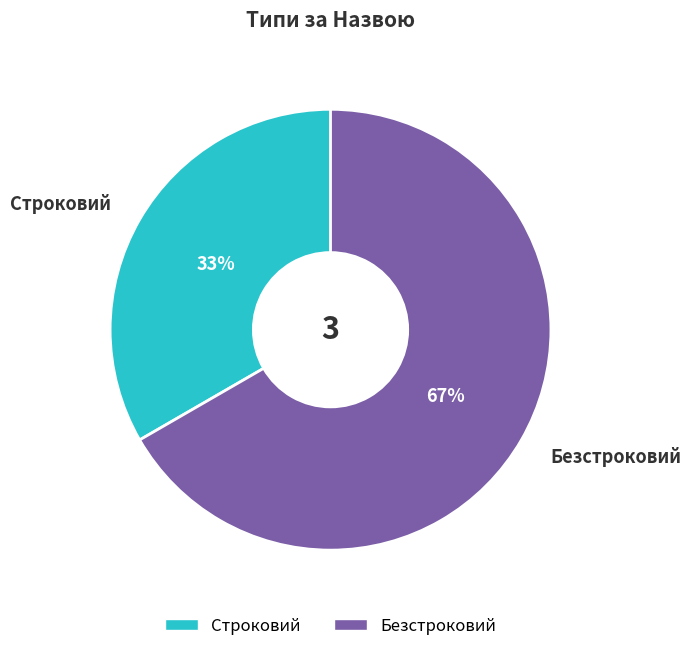

Which has a higher value, Безстроковий or Строковий?

Безстроковий